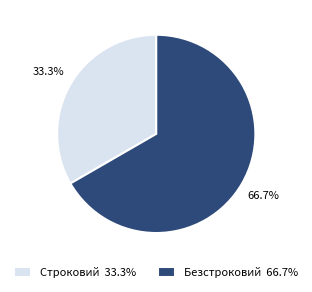

Does Строковий represent more than half of the total?

No